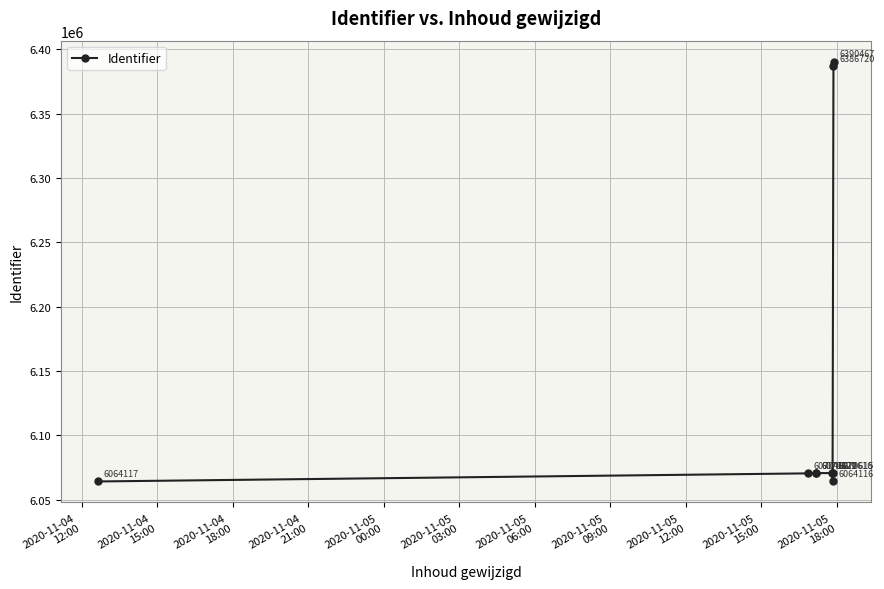

How many interior local peaks (higher than both neighbors) does the data have?

1